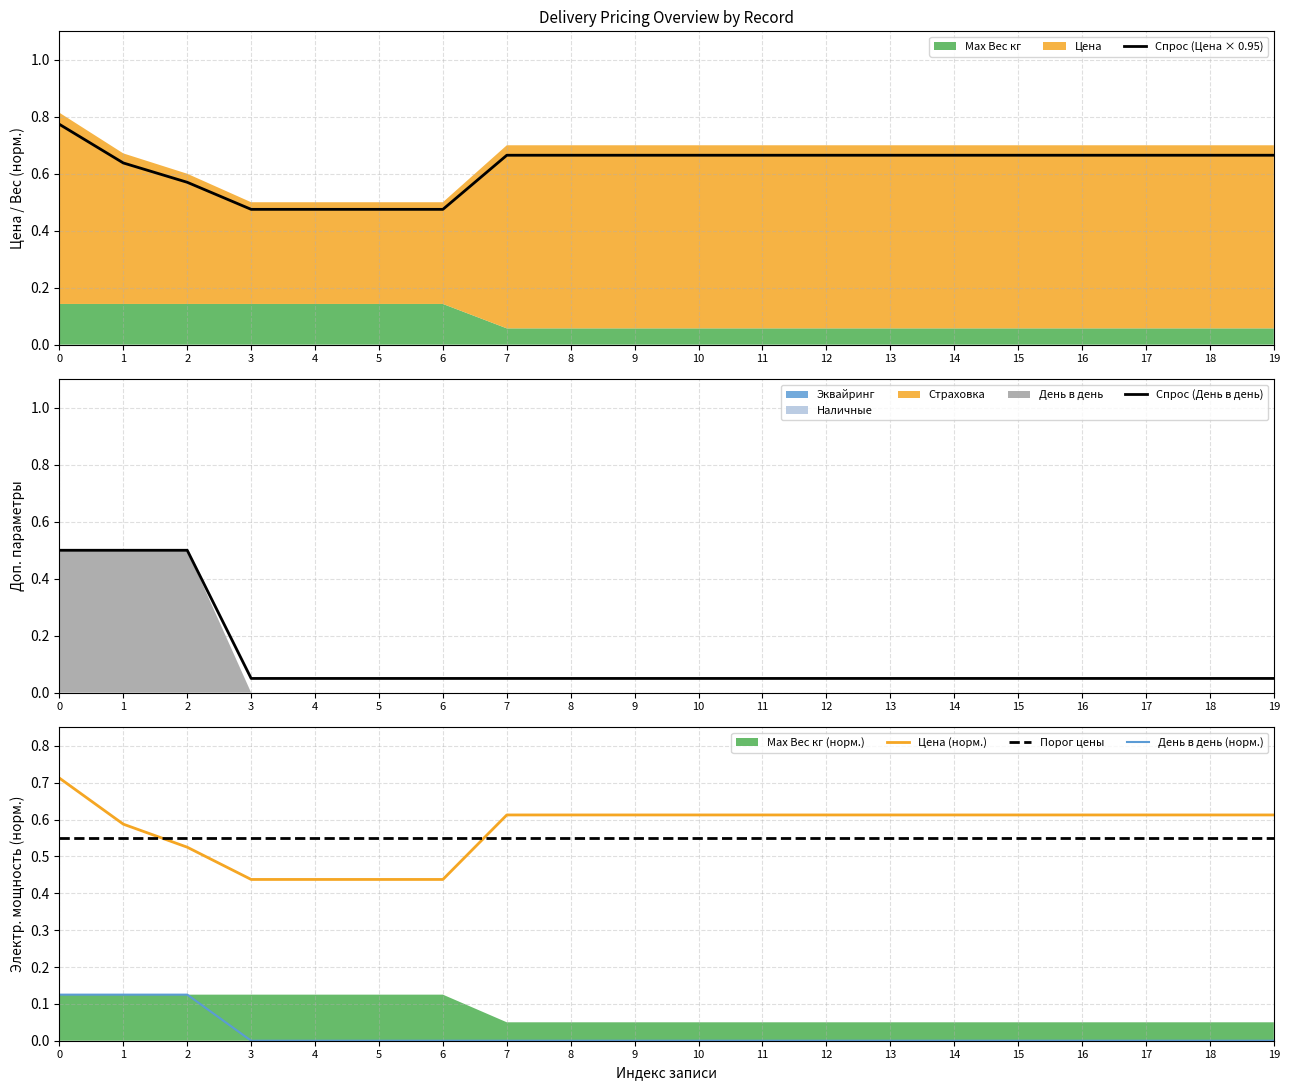

What is the total value across all series at 11?

1.9